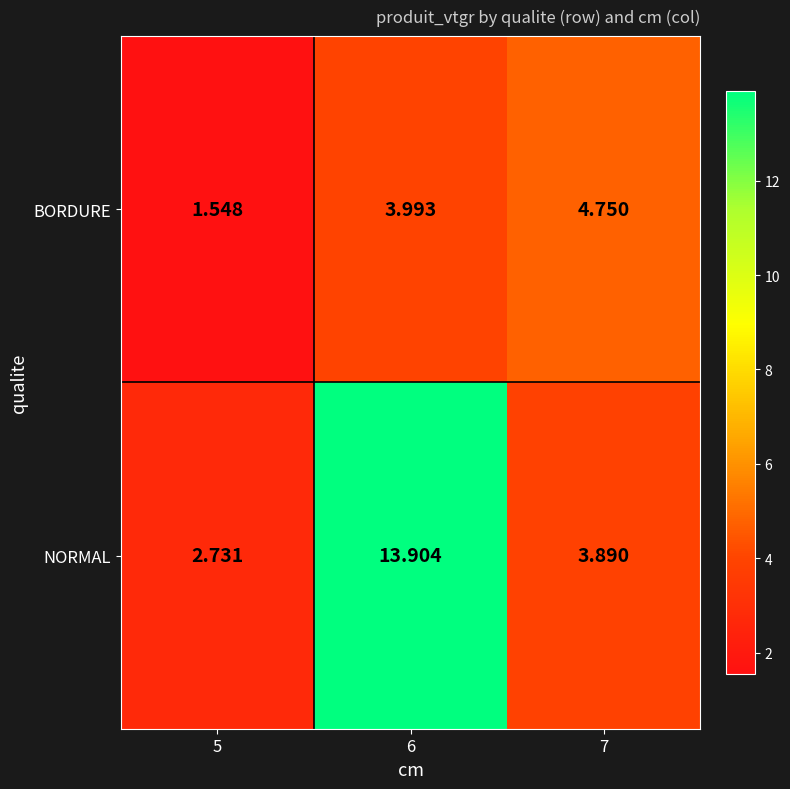

Which series has the largest total across all categories?

NORMAL